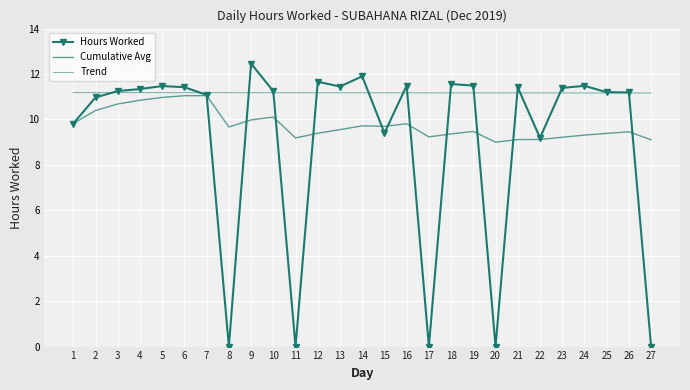

How many lines are shown in the chart?

3